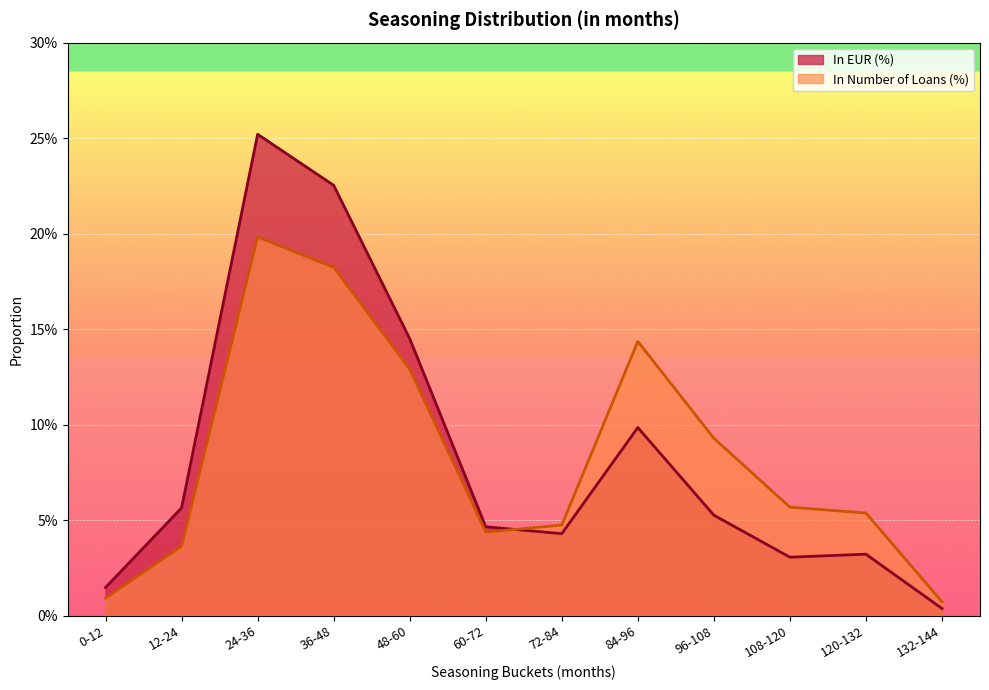

What are all the series names shown in the legend?

In EUR (%), In Number of Loans (%)